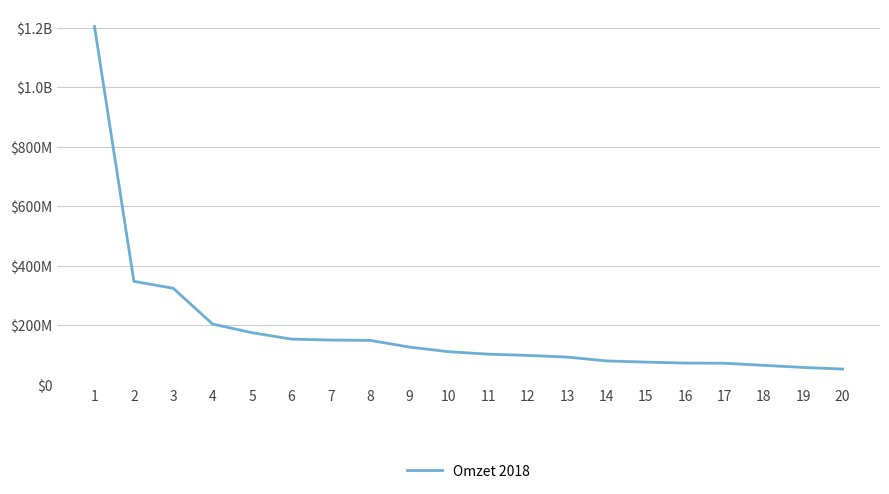

Does the chart have visible grid lines?

Yes